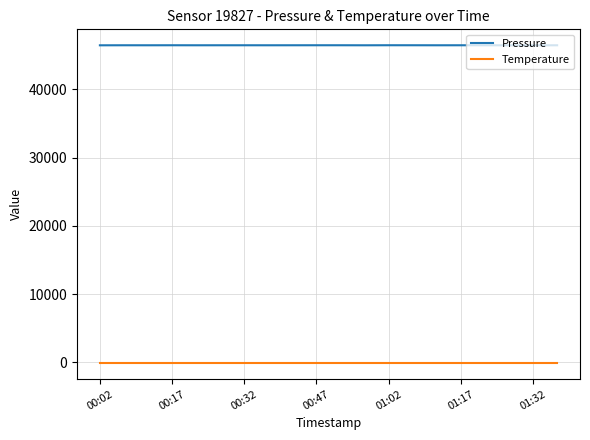

Count the number of data series in this chart.

2